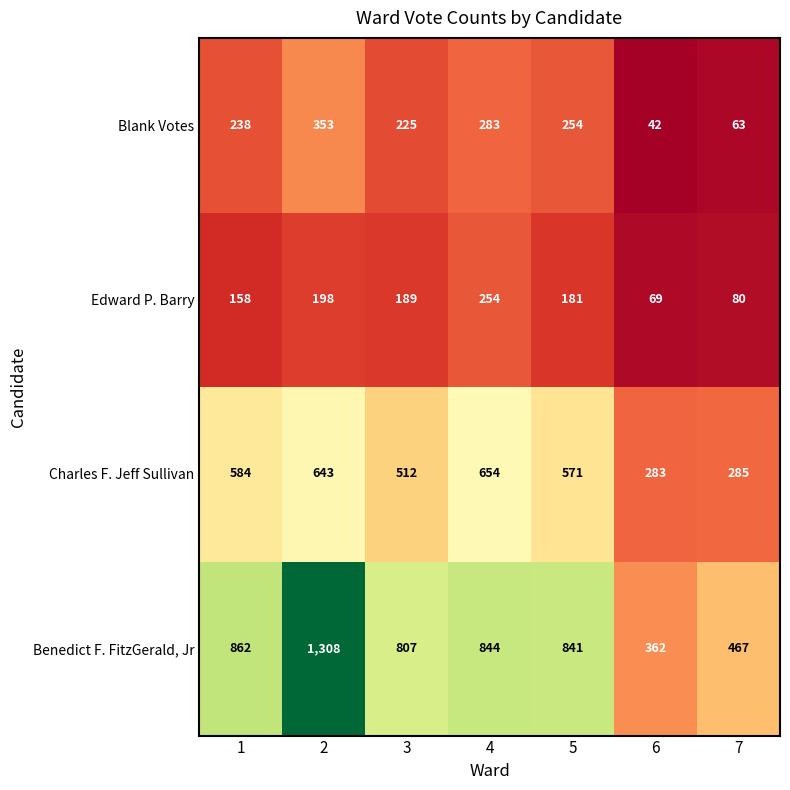

Is the value of Charles F. Jeff Sullivan at 1 greater than the value of Blank Votes at 2?

Yes